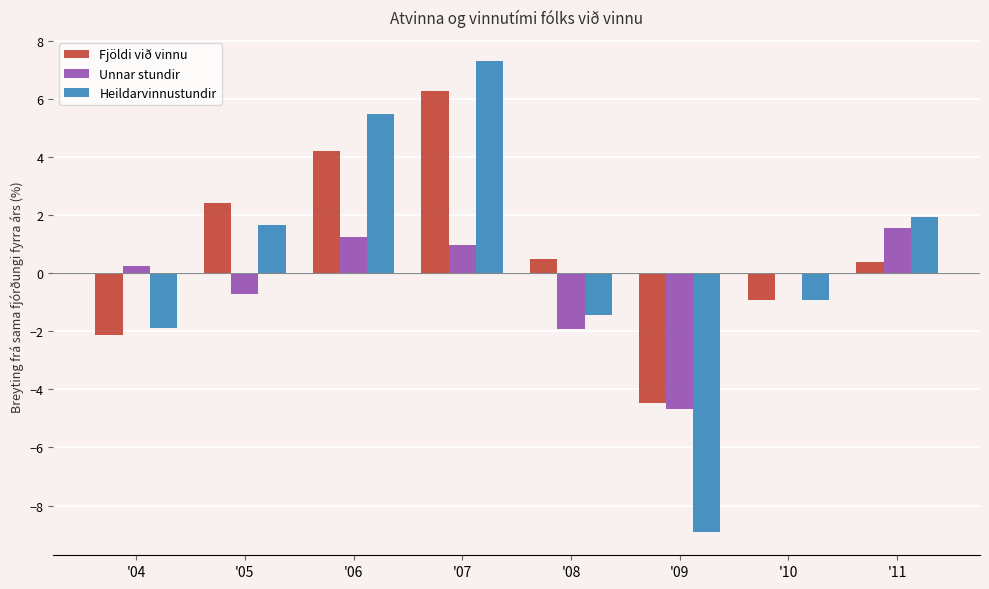

Does the chart contain stacked bars?

No